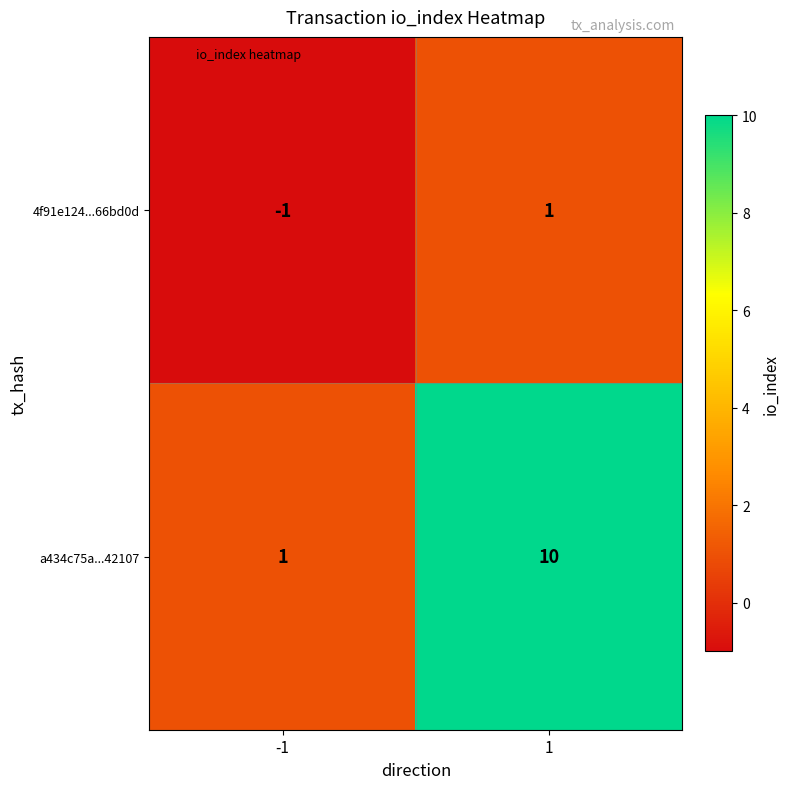

Which series changed the most between -1 and 1?

a434c75a...42107